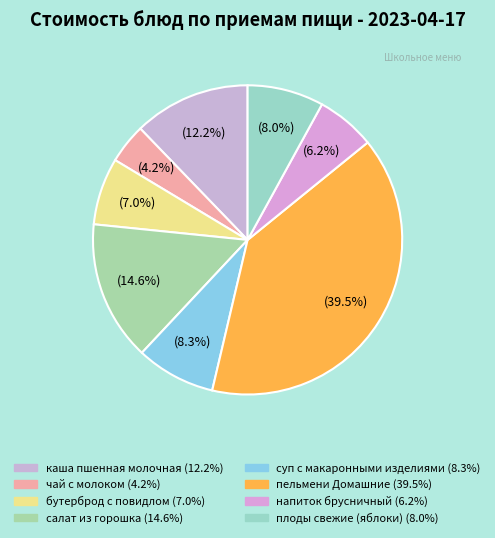

To the nearest percent, what is the difference between the каша пшенная молочная and салат из горошка slice percentages?

2%